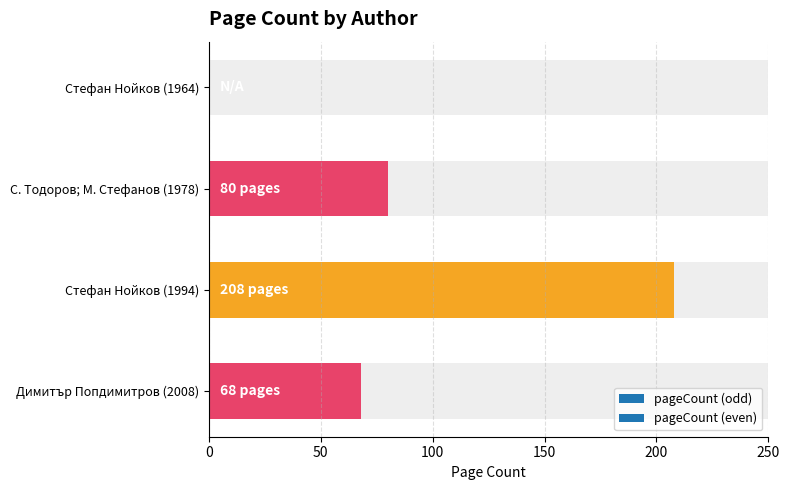

Rank the categories by value from highest to lowest.

Стефан Нойков (1994), С. Тодоров; М. Стефанов (1978), Димитър Попдимитров (2008), Стефан Нойков (1964)